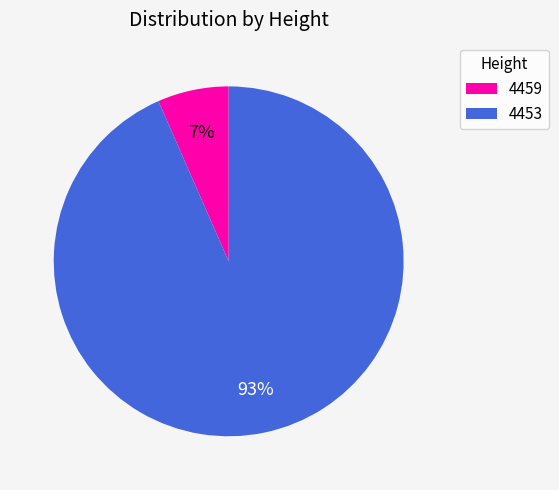

Which slice is the smallest?

4459